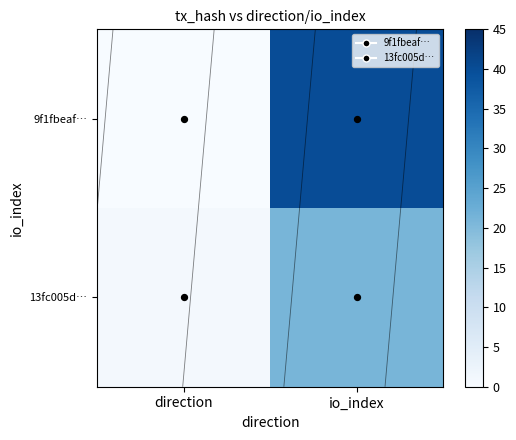

At which category is the sum across all series the highest?

io_index